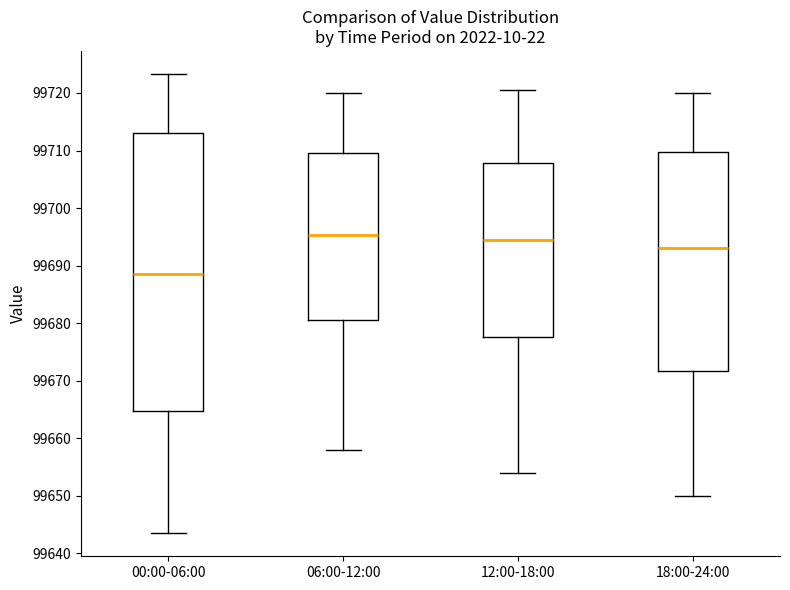

Comparing the boxes themselves (not the whiskers), which one is the tallest?

00:00-06:00